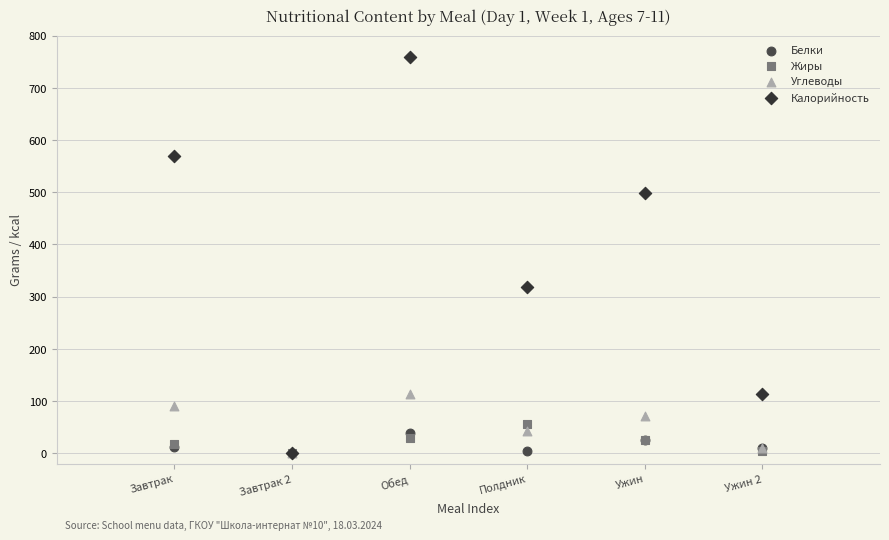

Across all series, what Y value is closest to 379?

319.0